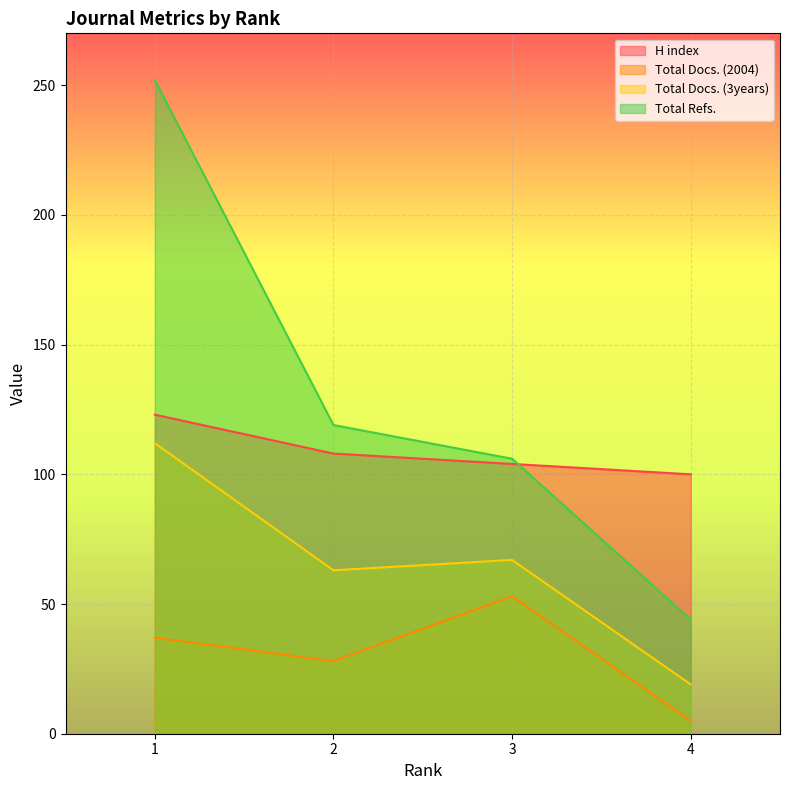

Count the Total Docs. (2004) values in the range 28 to 53.

3